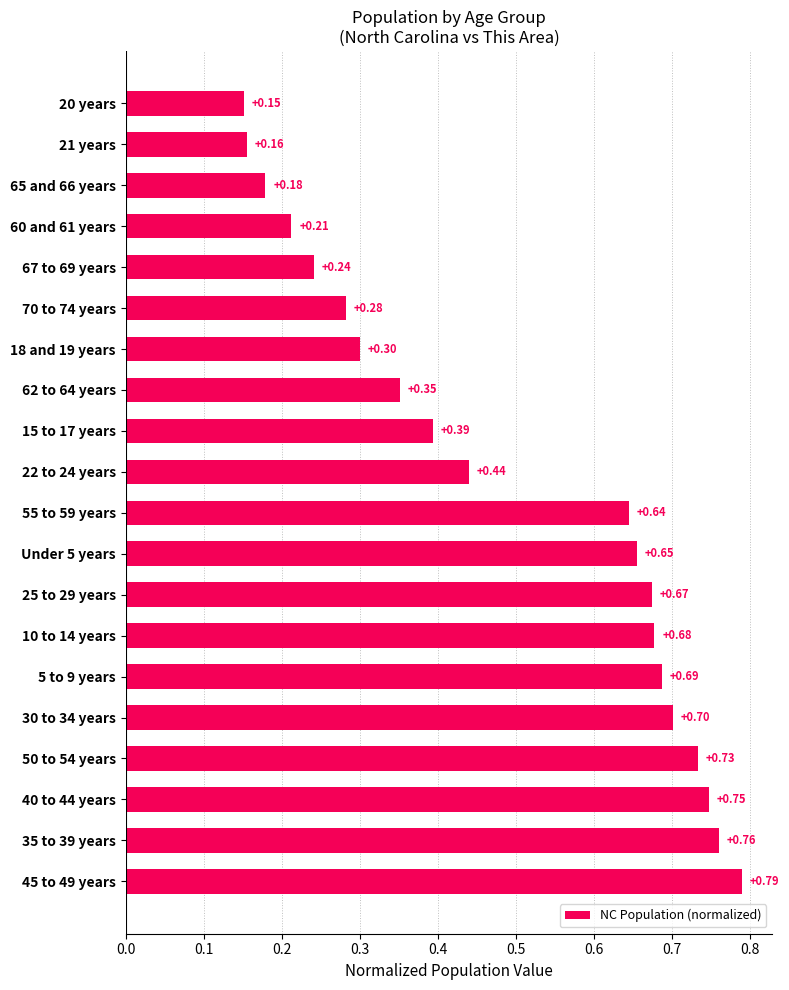

Which has a higher value, 62 to 64 years or 18 and 19 years?

62 to 64 years